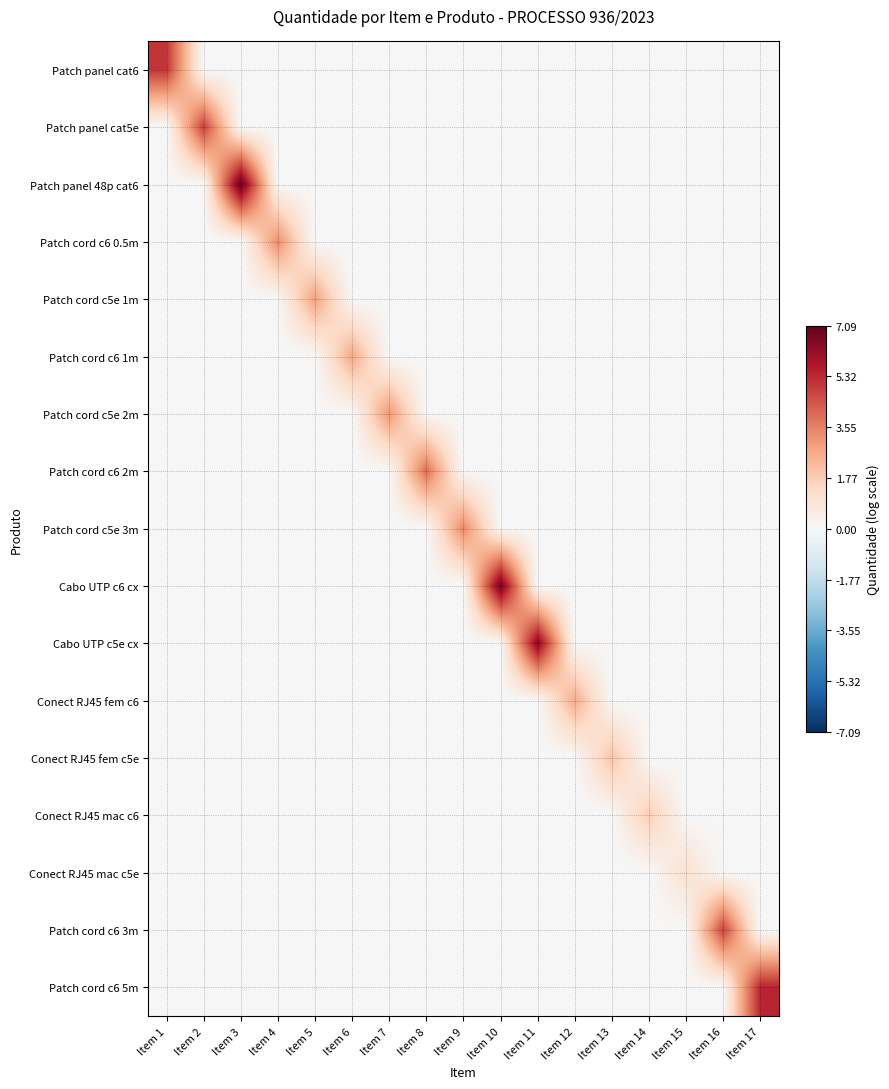

Rank the series at Item 1 from highest to lowest value.

Patch panel cat6, Patch panel cat5e, Patch panel 48p cat6, Patch cord c6 0.5m, Patch cord c5e 1m, Patch cord c6 1m, Patch cord c5e 2m, Patch cord c6 2m, Patch cord c5e 3m, Cabo UTP c6 cx, Cabo UTP c5e cx, Conect RJ45 fem c6, Conect RJ45 fem c5e, Conect RJ45 mac c6, Conect RJ45 mac c5e, Patch cord c6 3m, Patch cord c6 5m